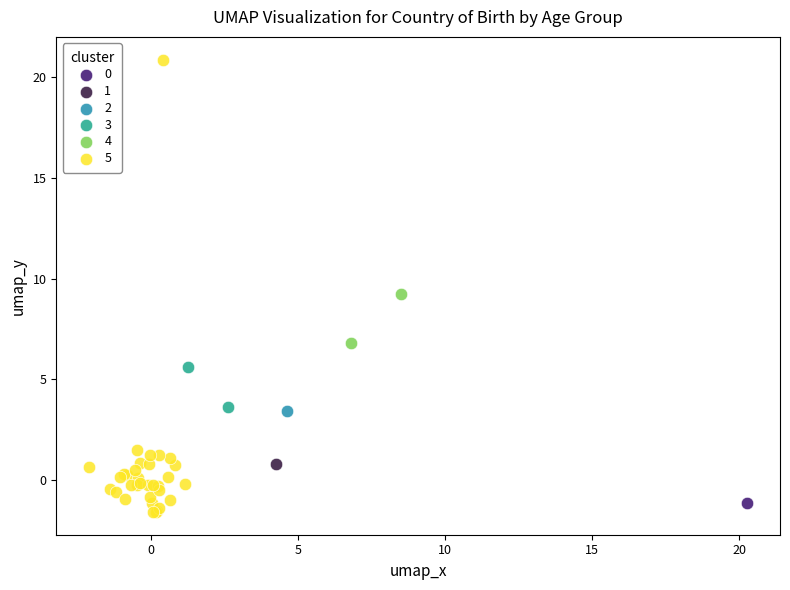

Which series contains the lowest Y value?

5